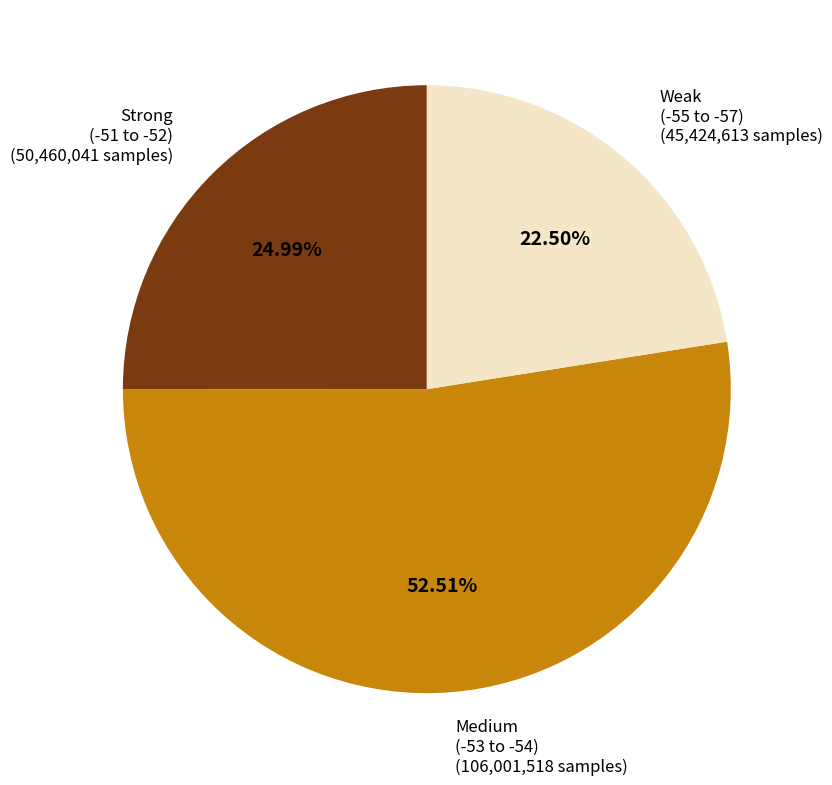

Is there a majority slice in this chart?

Yes